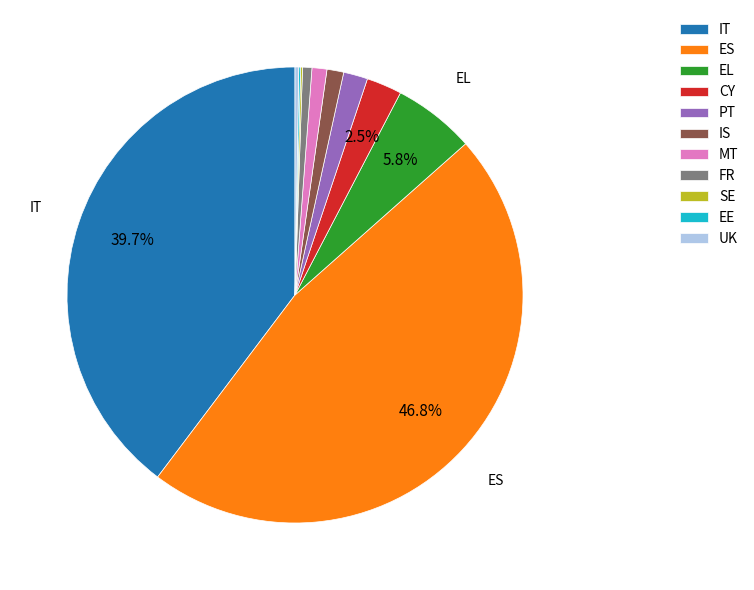

What portion of the pie excludes ES?

53.2%